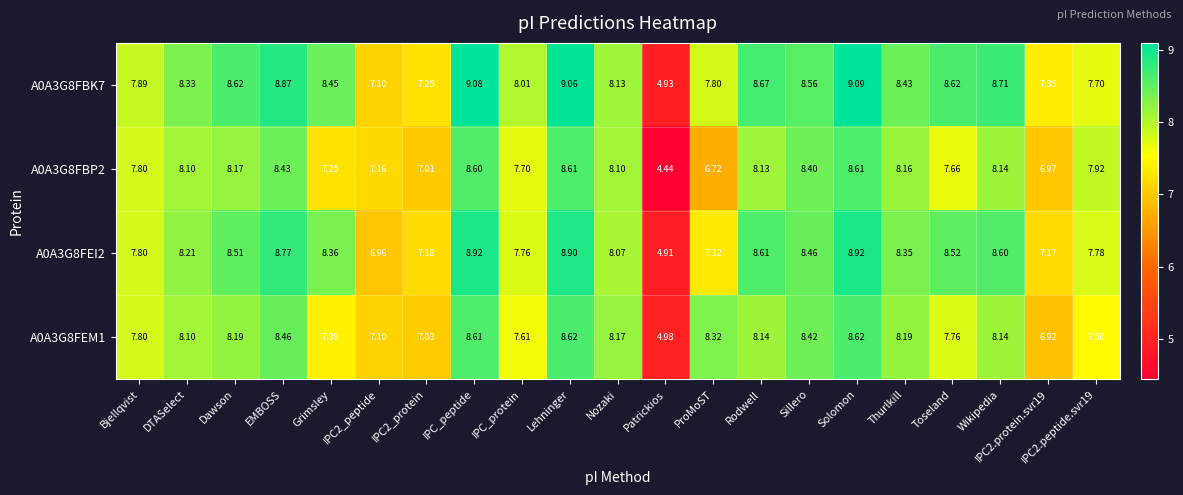

At which category is the sum across all series the highest?

Solomon